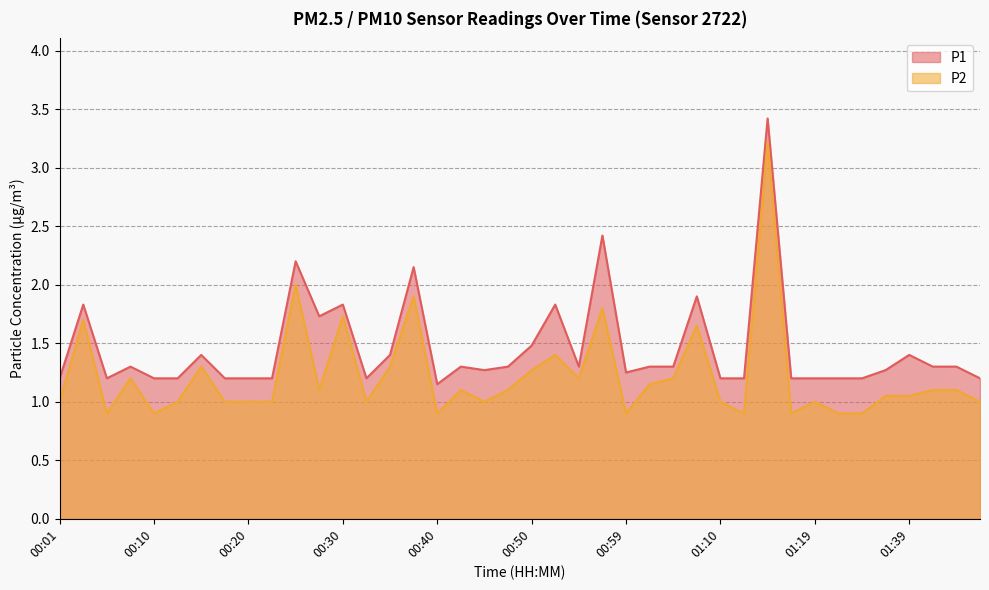

Which category has the highest value in the P1 series?

01:15